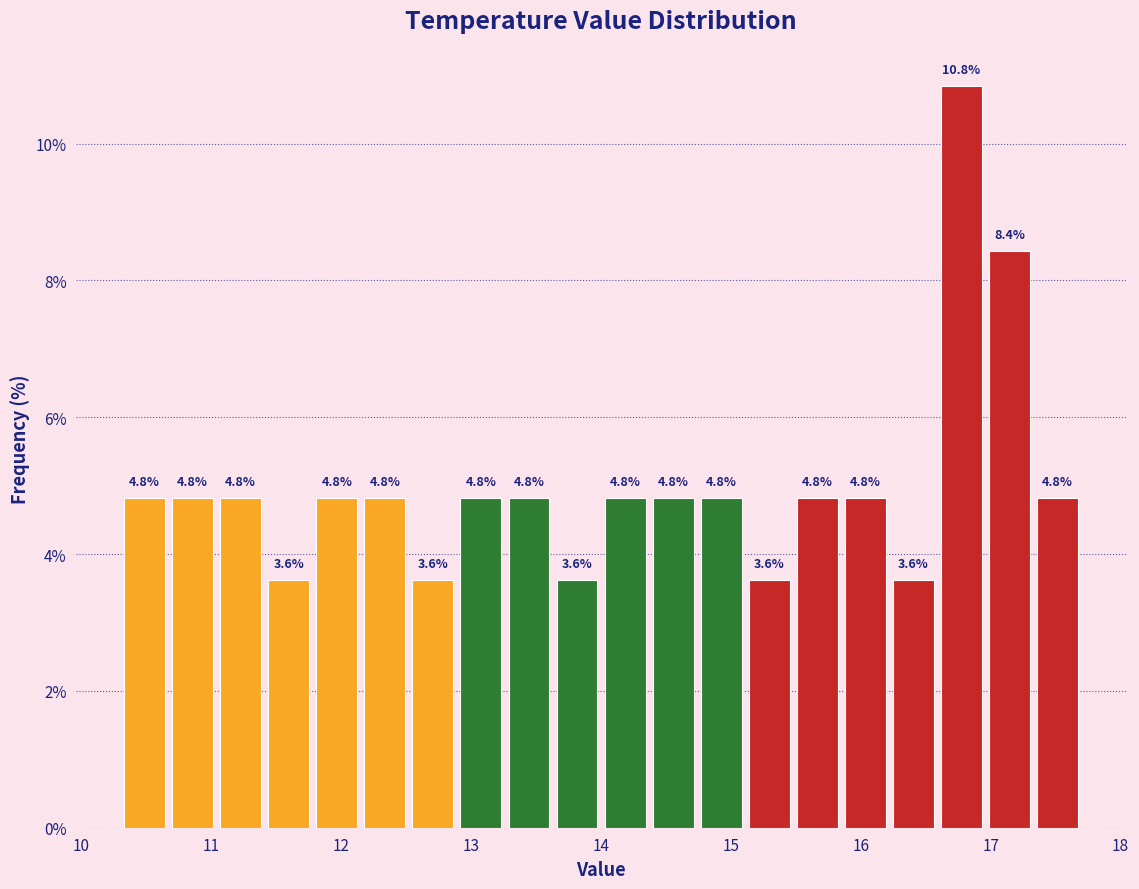

Around what value on the x-axis is the tallest bar? Give the approximate position of its centre, as read against the axis.

16.8